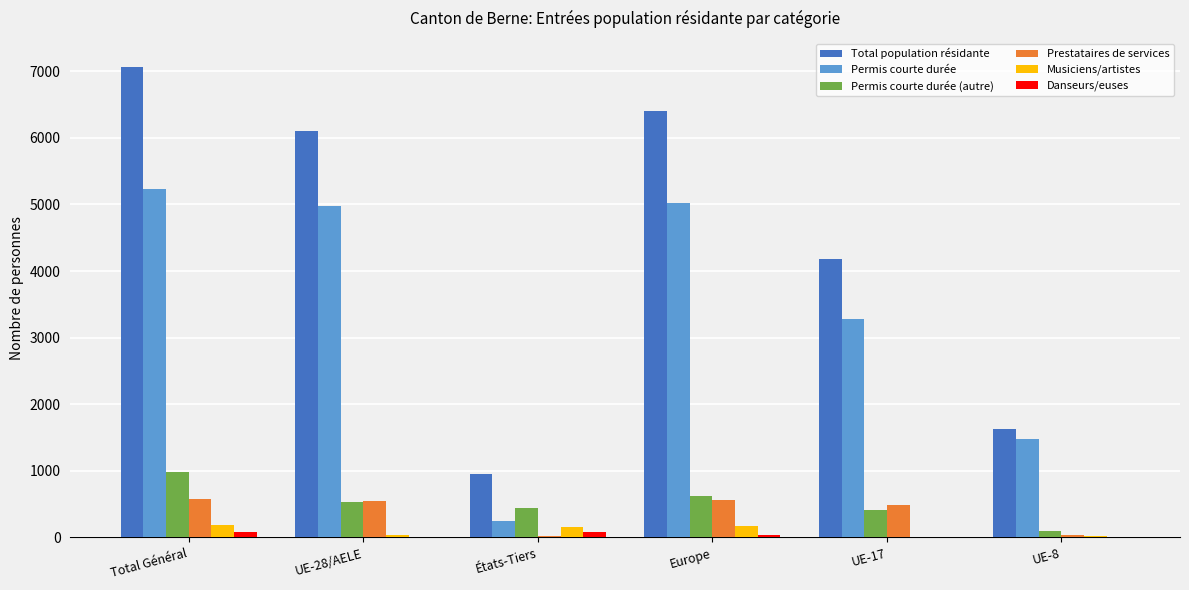

How many distinct data groups are displayed?

6